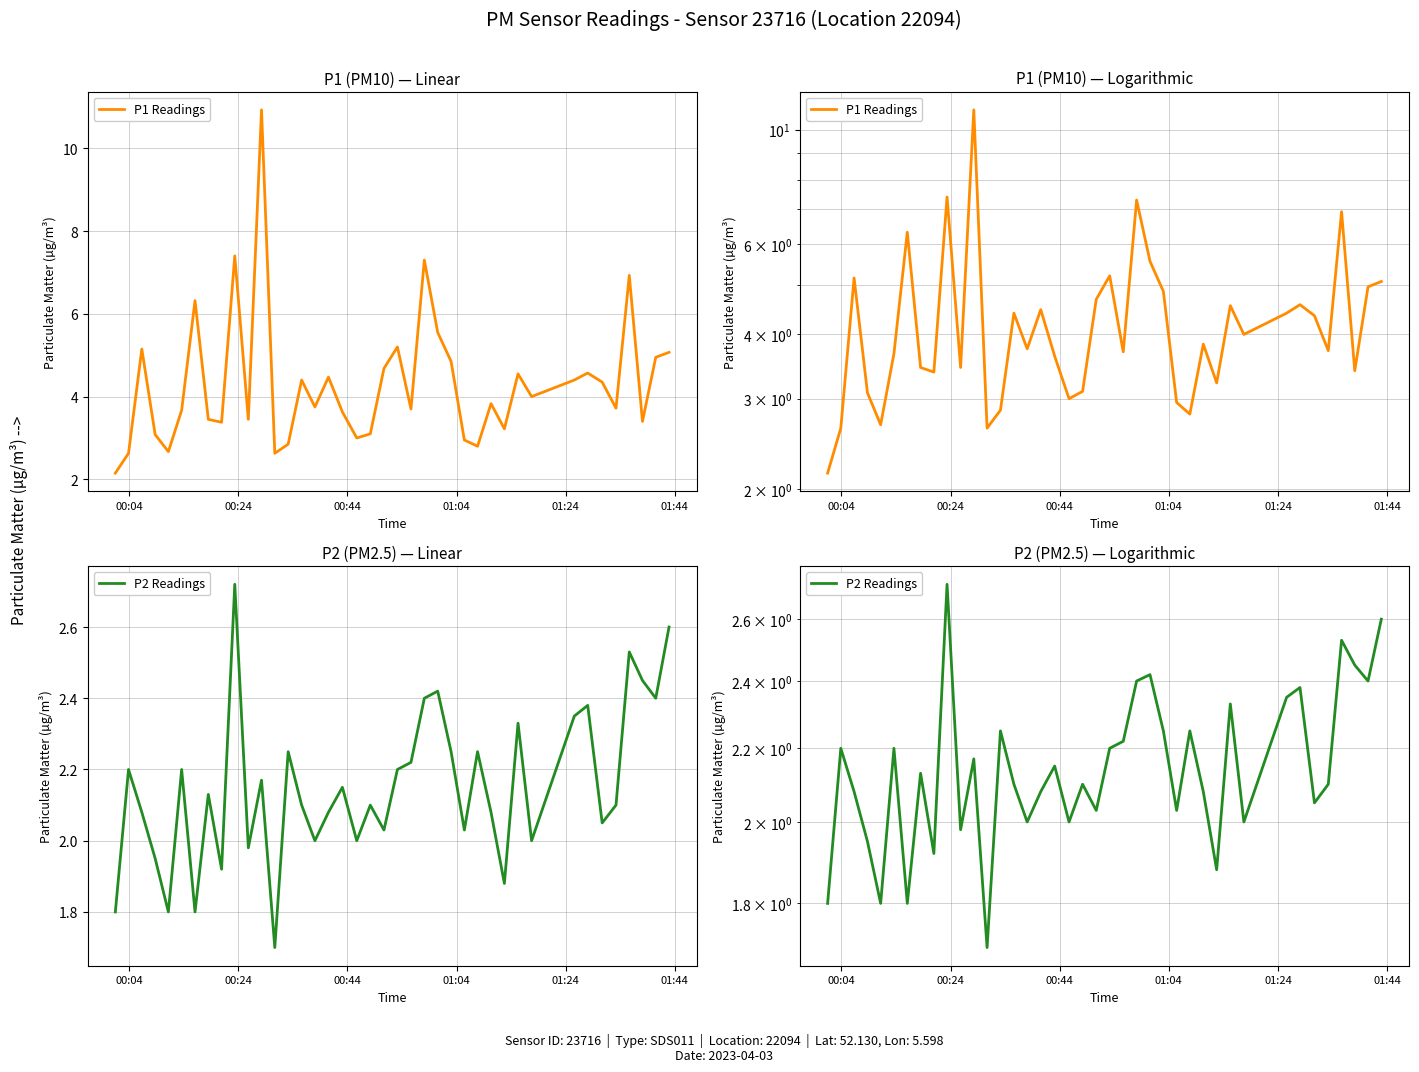

How many data points in P1 Readings are above 3?

32